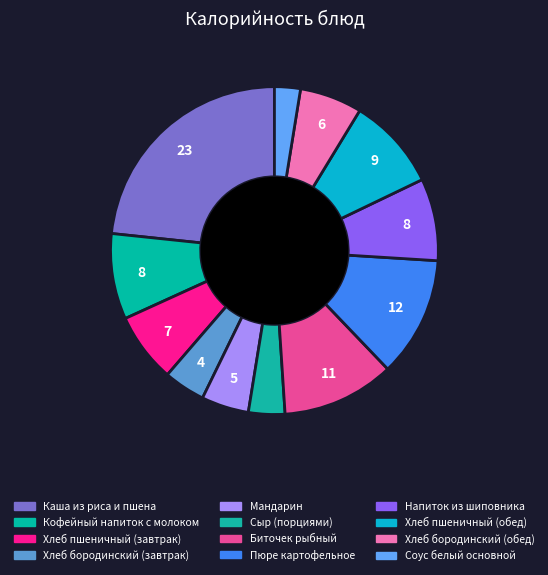

To the nearest percent, what is the combined percentage of Соус белый основной and Хлеб пшеничный (завтрак)?

9%